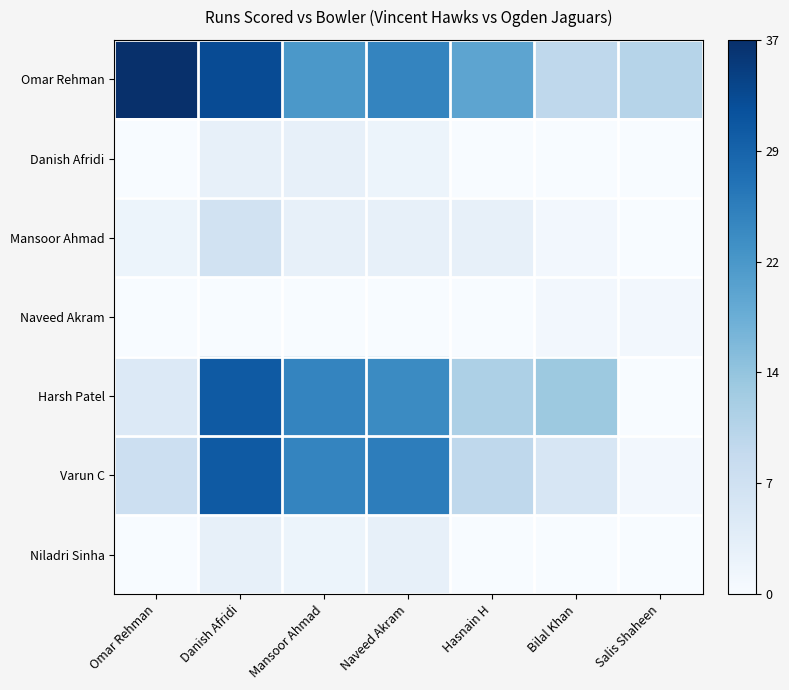

What is the maximum value shown in the chart?

1.0